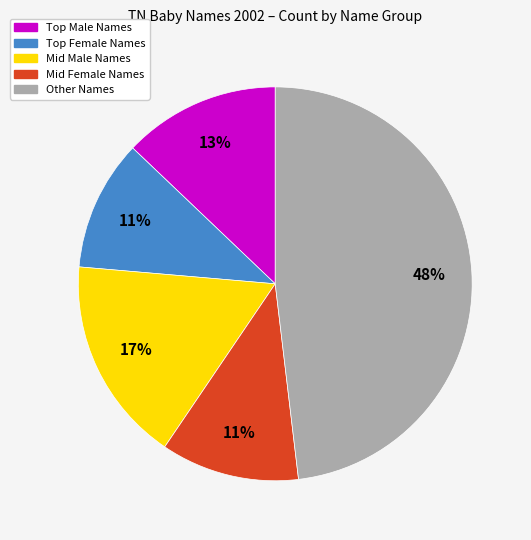

To the nearest percent, what is the average slice percentage?

20%